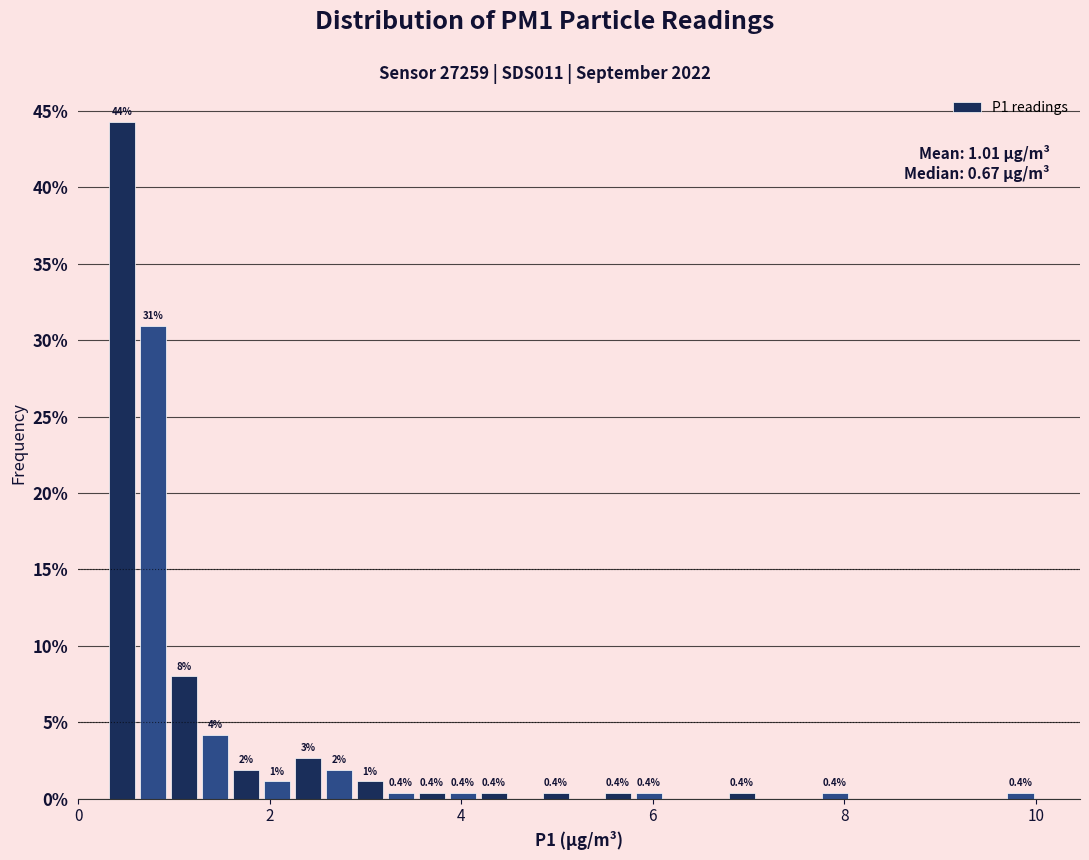

Around what value on the x-axis is the tallest bar? Give the approximate position of its centre, as read against the axis.

0.4